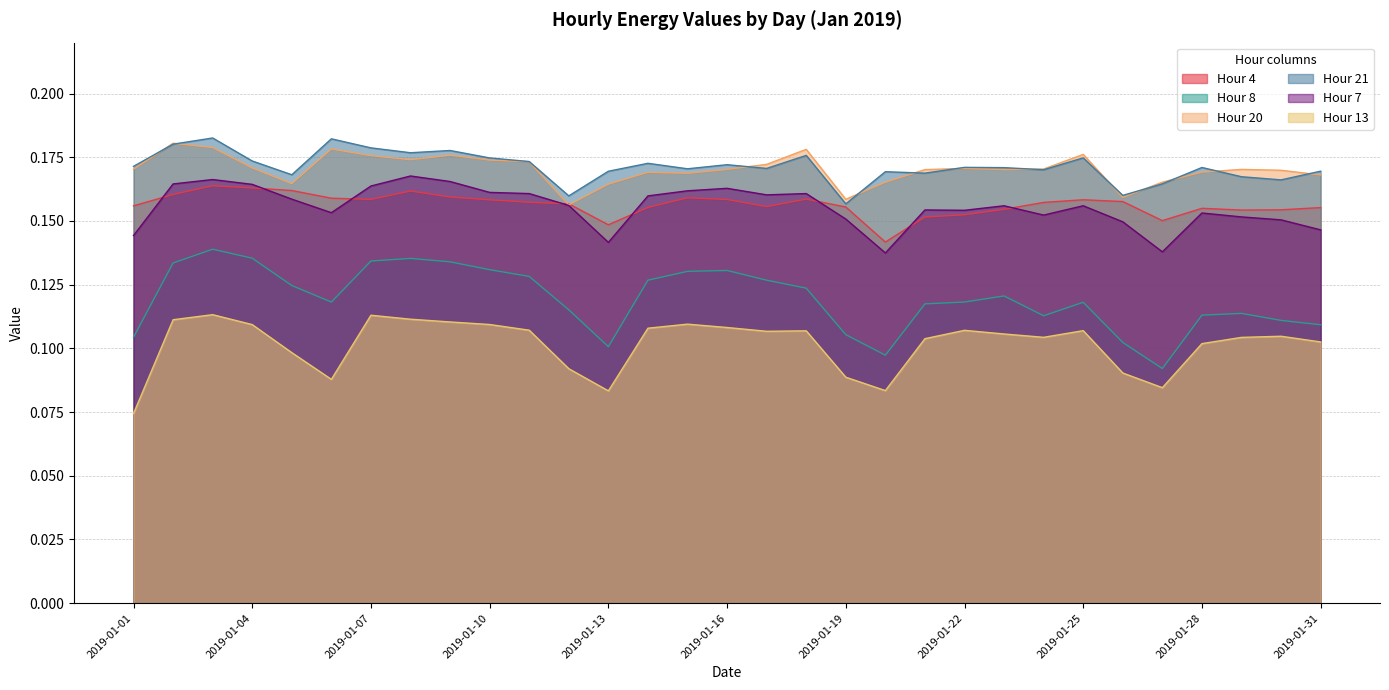

At which label does 7 reach its minimum?

2019-01-20